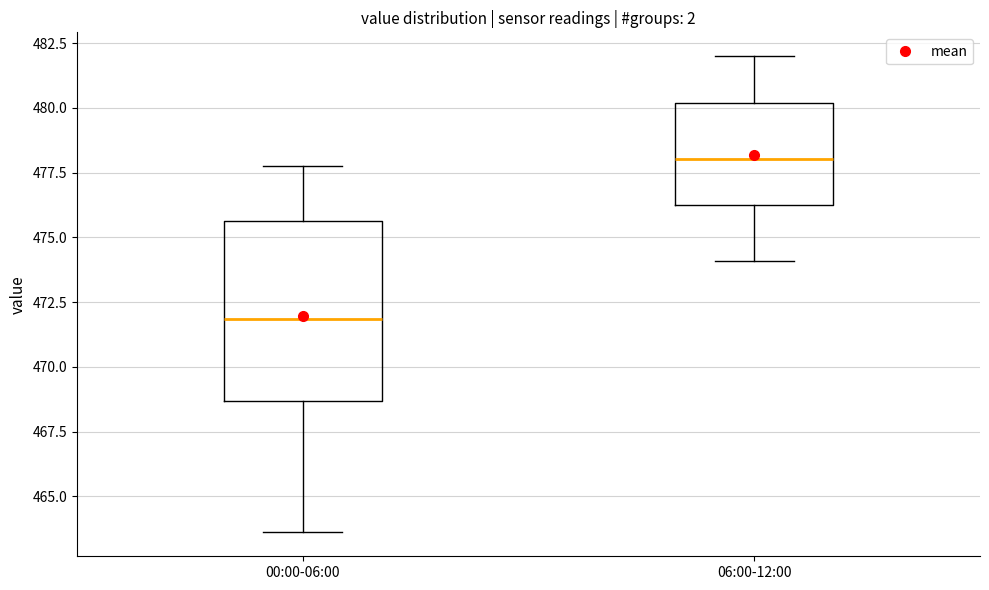

Reading left to right, read every box against the y-axis: the position of its median line, the range the box covers, and the ends of its whiskers. The values are not printed on the chart, so give them approximately, as read against the axis.

00:00-06:00: median 472.0, box 468.5 to 475.5, whiskers 463.5 to 478.0
06:00-12:00: median 478.0, box 476.0 to 480.0, whiskers 474.0 to 482.0